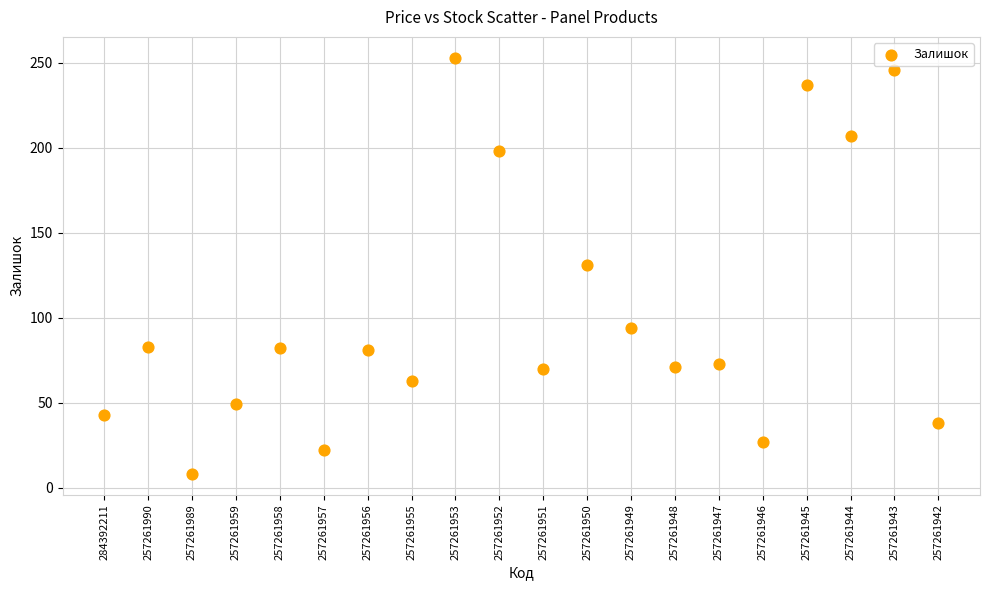

How many data points are displayed?

20